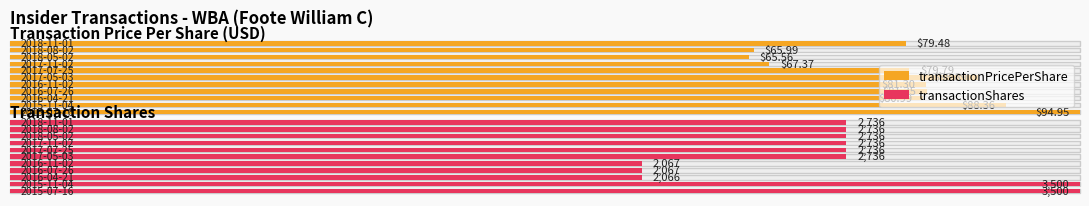

What is the minimum value for transactionPricePerShare?

65.6